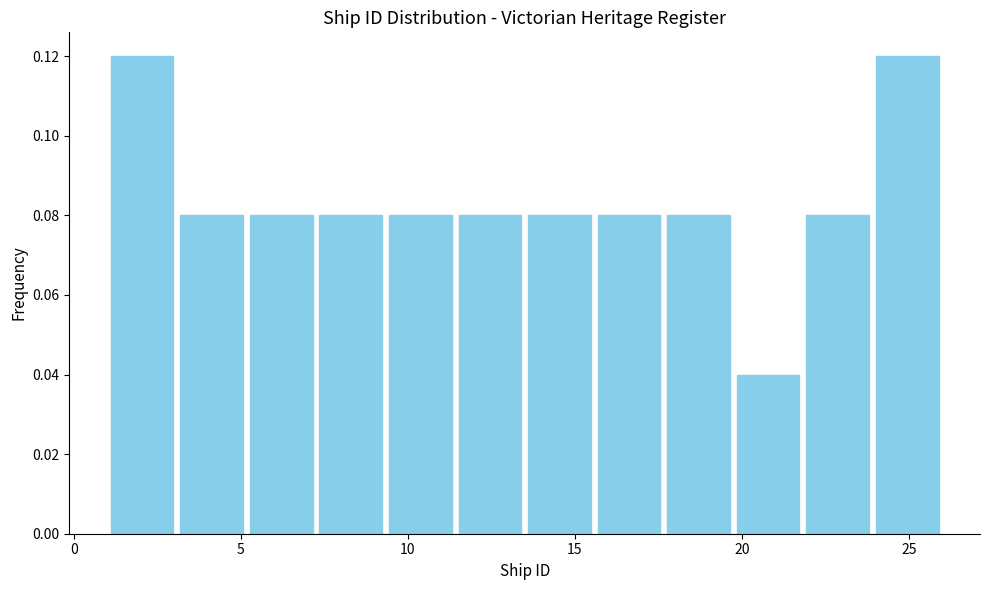

Reading left to right, transcribe this chart: for each bar, give the range it covers on the x-axis and its height. Neither the bar edges nor the heights are printed on the chart, so give them approximately, as read against the axes.

1.0 to 3.0: 0.12
3.0 to 5.0: 0.08
5.0 to 7.5: 0.08
7.5 to 9.5: 0.08
9.5 to 11.5: 0.08
11.5 to 13.5: 0.08
13.5 to 15.5: 0.08
15.5 to 17.5: 0.08
17.5 to 20.0: 0.08
20.0 to 22.0: 0.04
22.0 to 24.0: 0.08
24.0 to 26.0: 0.12